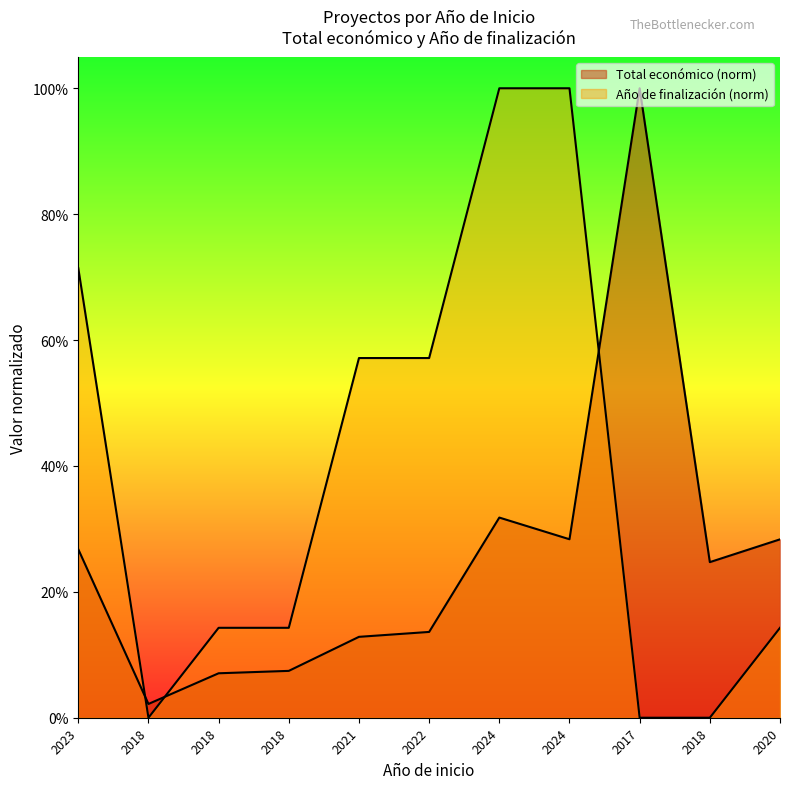

How many series are shown in this chart?

2